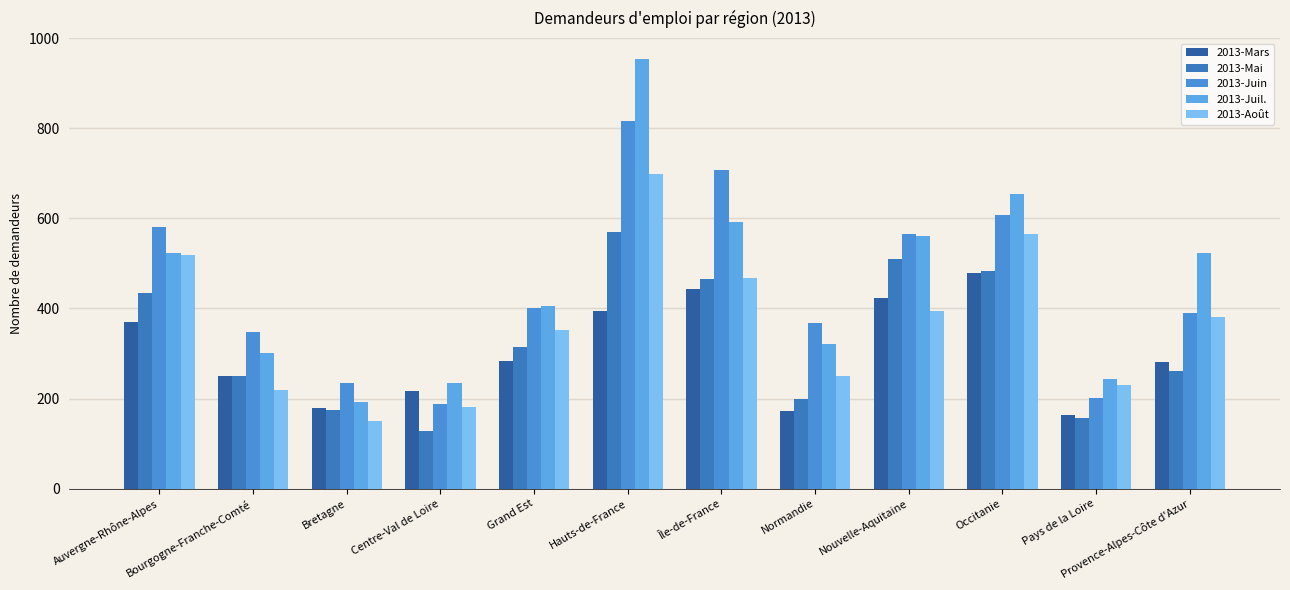

Is it true that 2013-Juin equals 501 at Normandie?

False